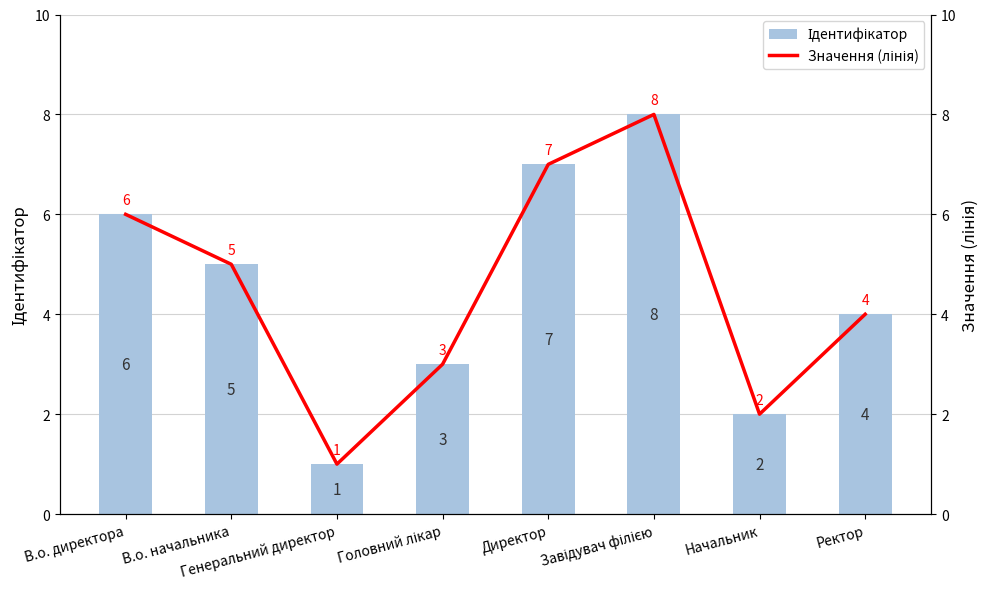

At which category is the sum across all series the highest?

Завідувач філією